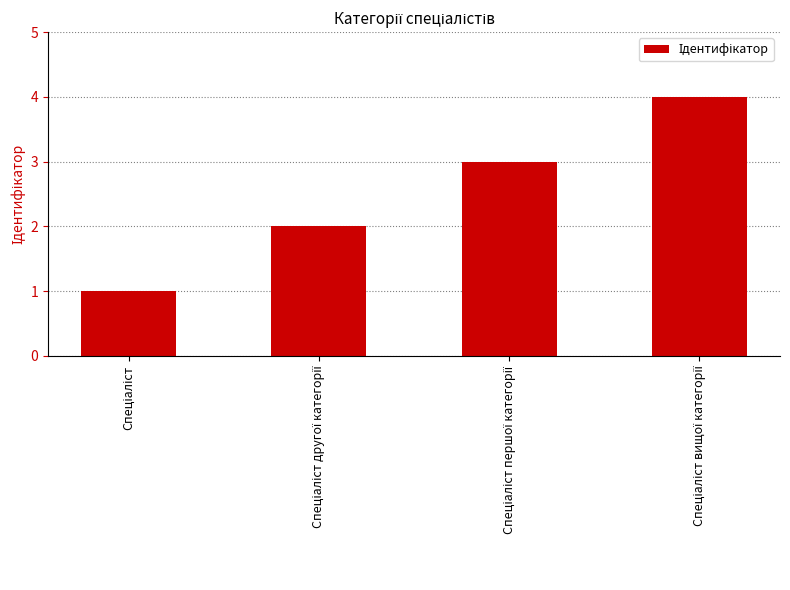

What is the greatest value displayed?

4